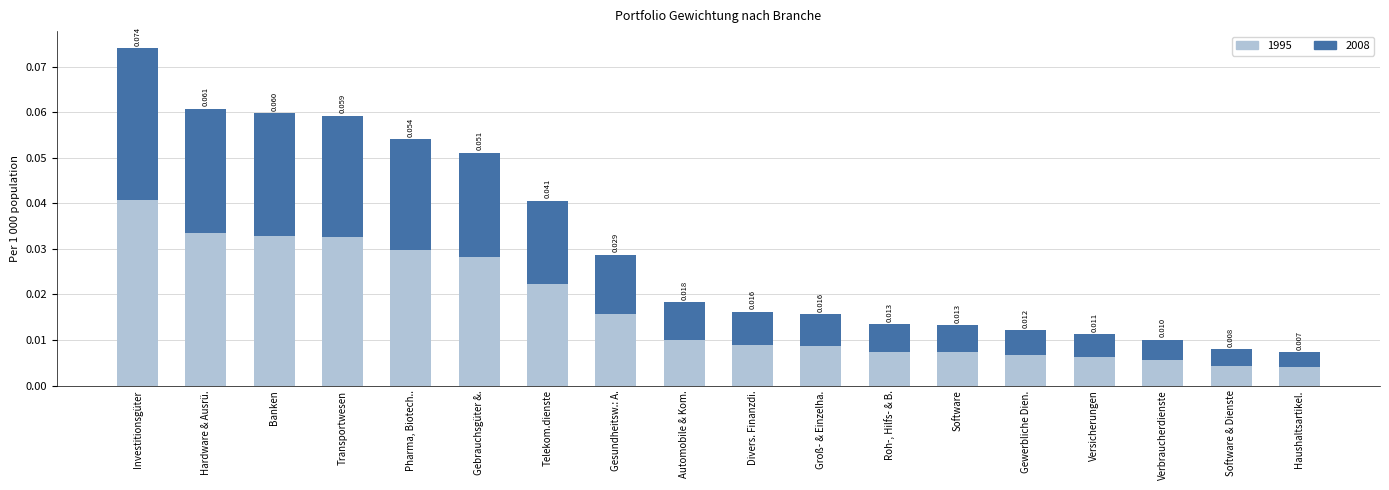

At which category is the sum across all series the highest?

Investitionsgüter